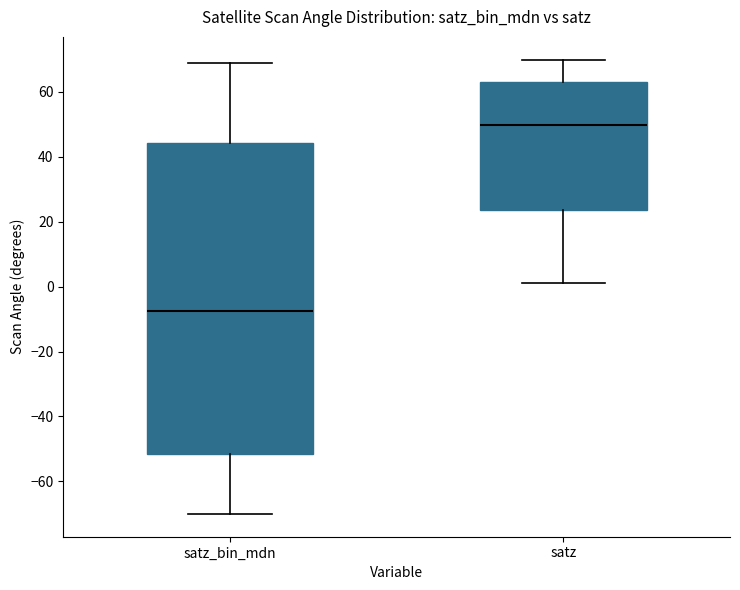

Reading left to right, transcribe this box plot: for each box, give where its median line is, the range the box spans, and where its two whiskers end, as read against the y-axis. The values are not printed on the chart, so give them approximately, as read against the axis.

satz_bin_mdn: median -8, box -52 to 44, whiskers -70 to 70
satz: median 50, box 24 to 64, whiskers 2 to 70